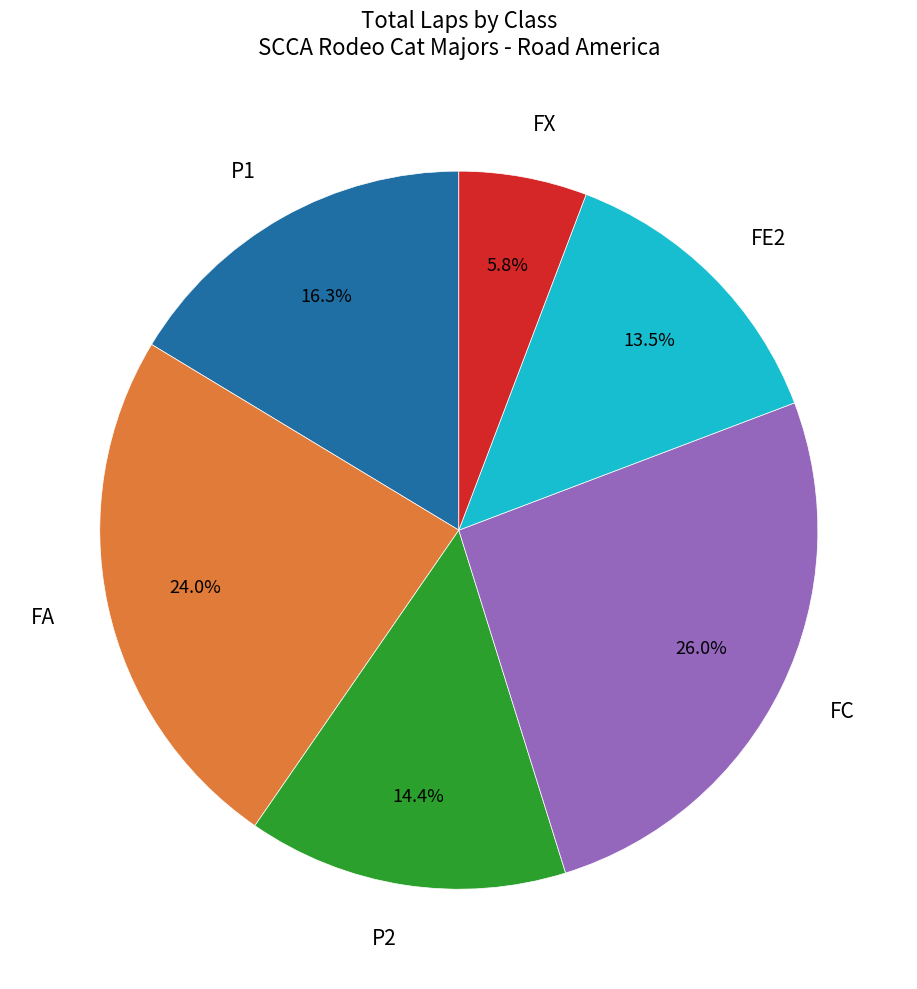

What is the total percentage of FC and P1?

42.3%